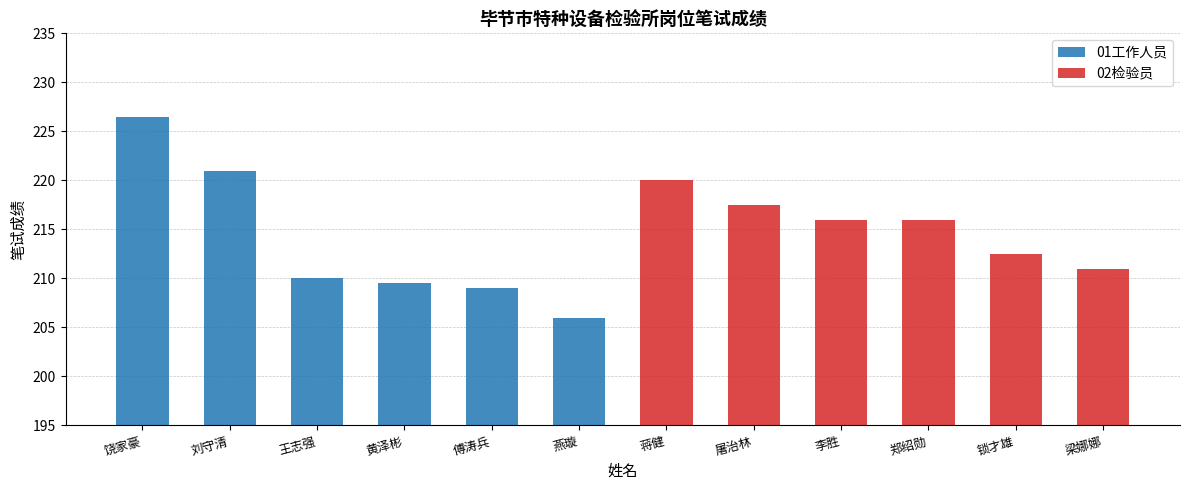

Count the number of data series in this chart.

2